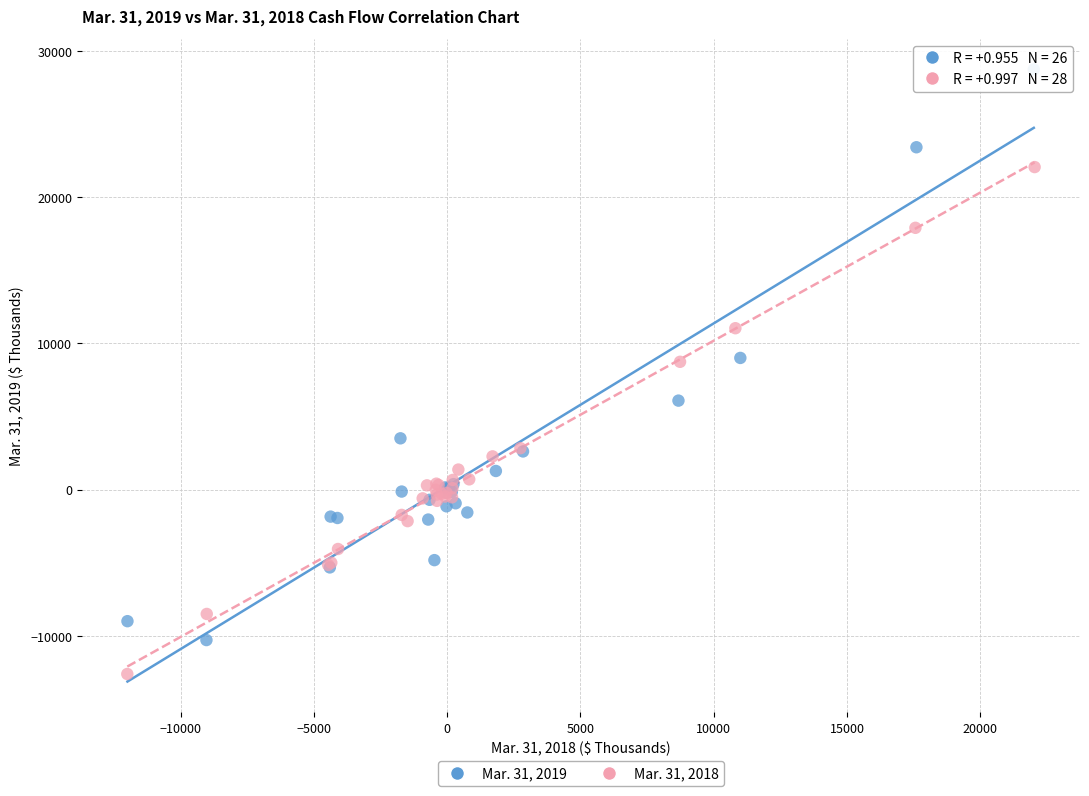

Which series contains the highest Y value?

Mar. 31, 2019